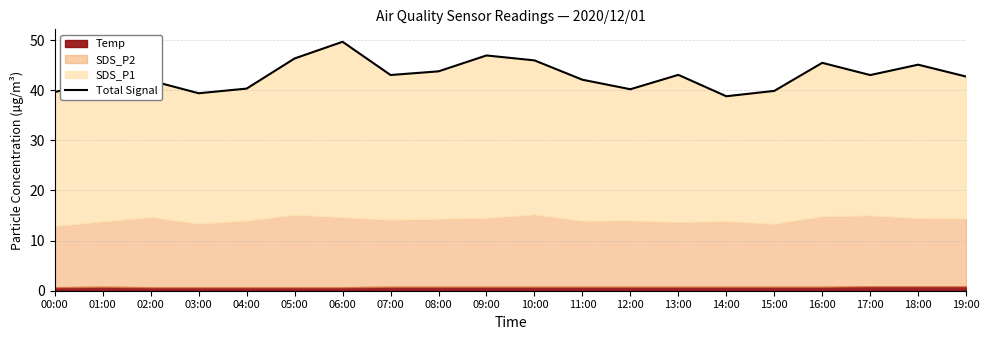

True or false: there are more than 2 points higher than both neighbors.

True